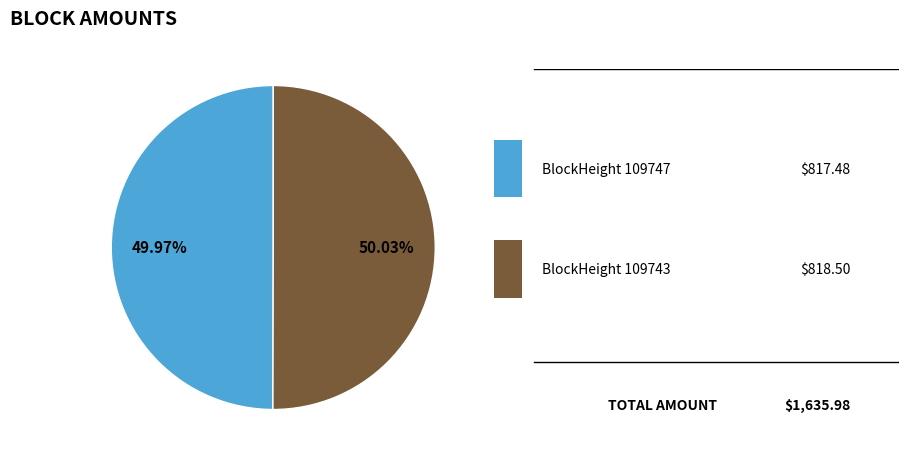

Is there a majority slice in this chart?

Yes